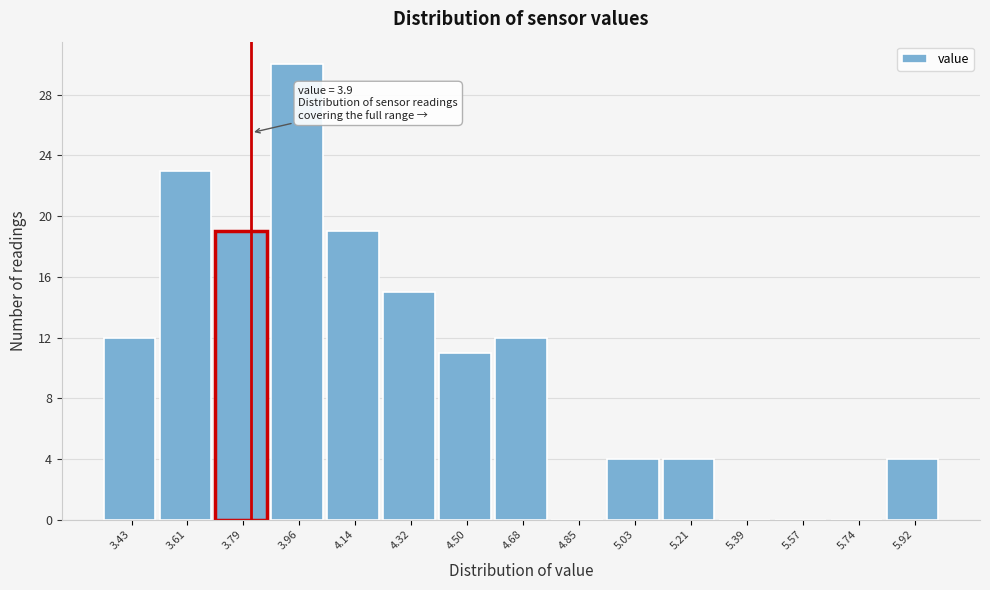

Reading right to left, what are all the values shown in this chart?

5.92=4	5.74=0	5.57=0	5.39=0	5.21=4	5.03=4	4.85=0	4.68=12	4.50=11	4.32=15	4.14=19	3.96=30	3.79=19	3.61=23	3.43=12